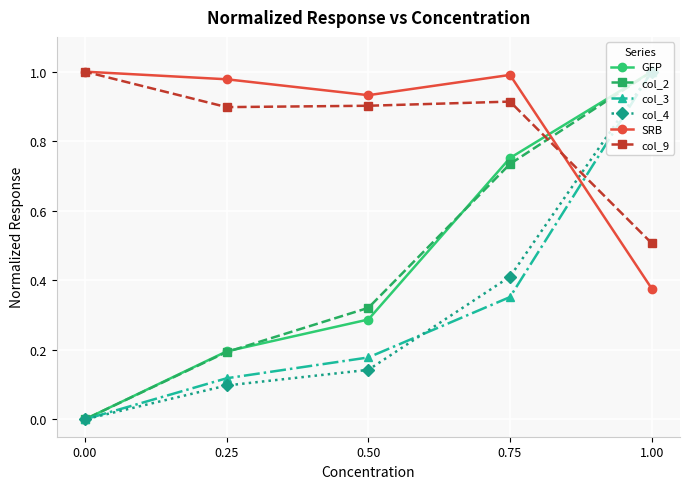

True or false: GFP has more than 0 interior local peaks.

False